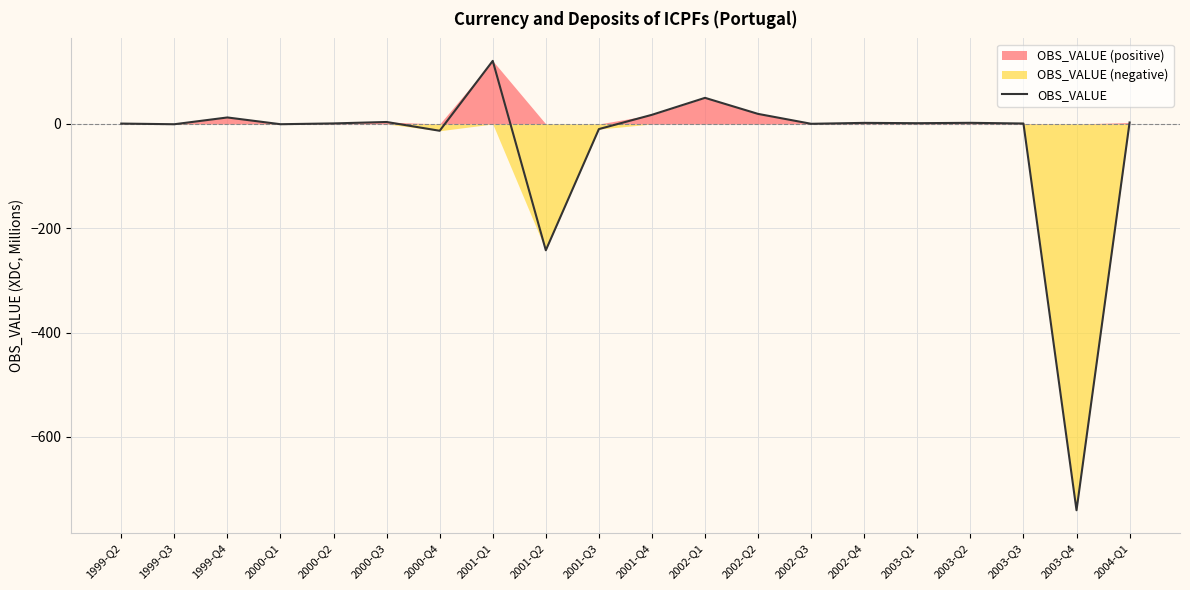

What is the label of the 3rd point from the right?

2003-Q3